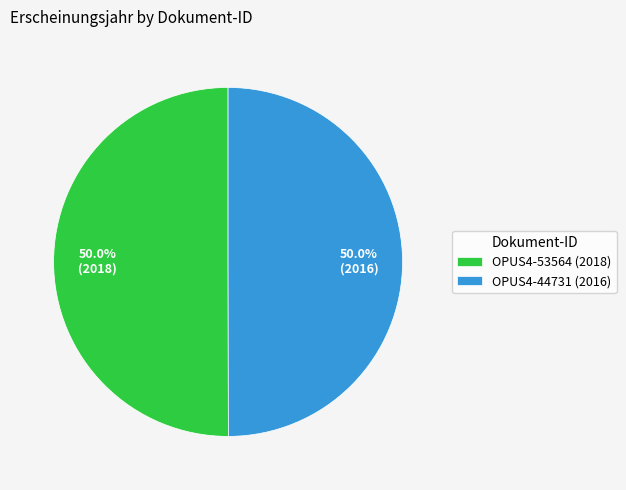

What percentage is the OPUS4-44731 (2016) slice, to the nearest percent?

50%